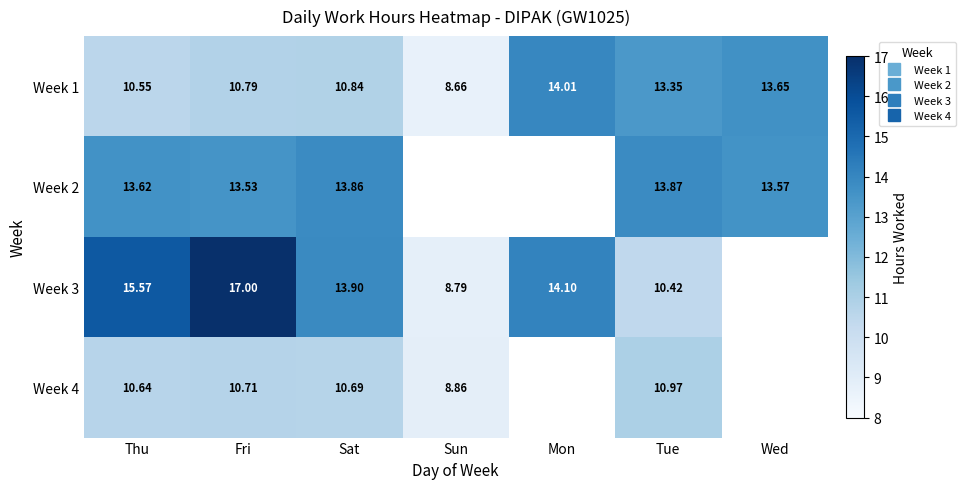

At how many categories does at least one series exceed 12?

6